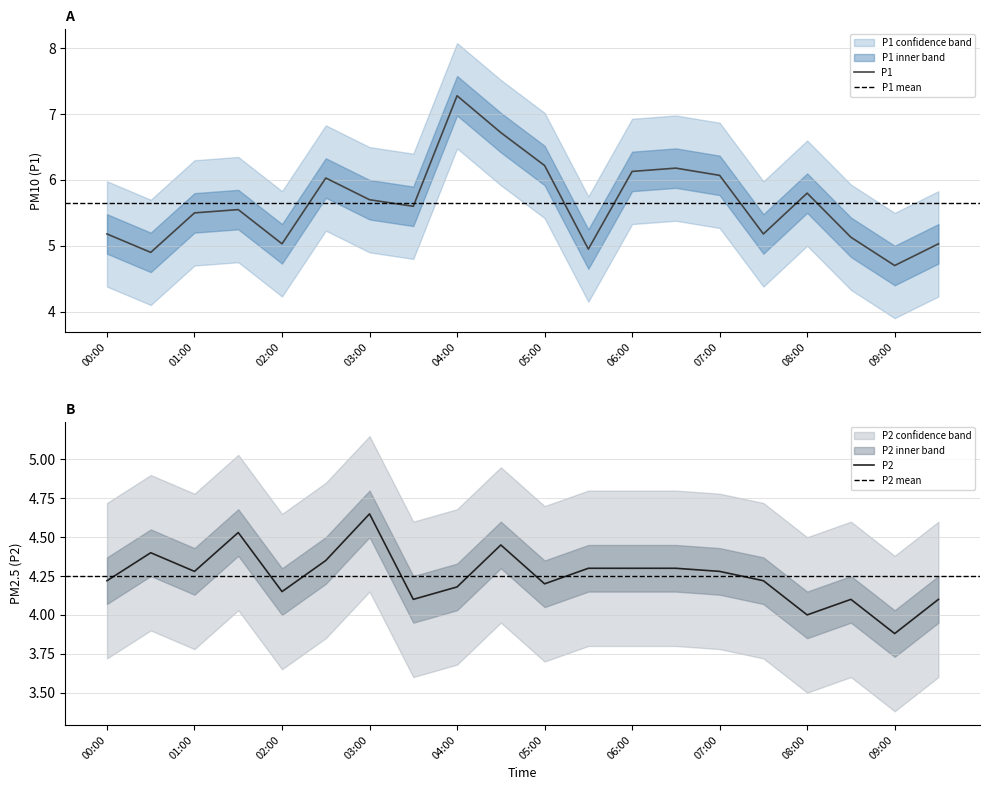

What is the lowest value of the P2 series?

3.9